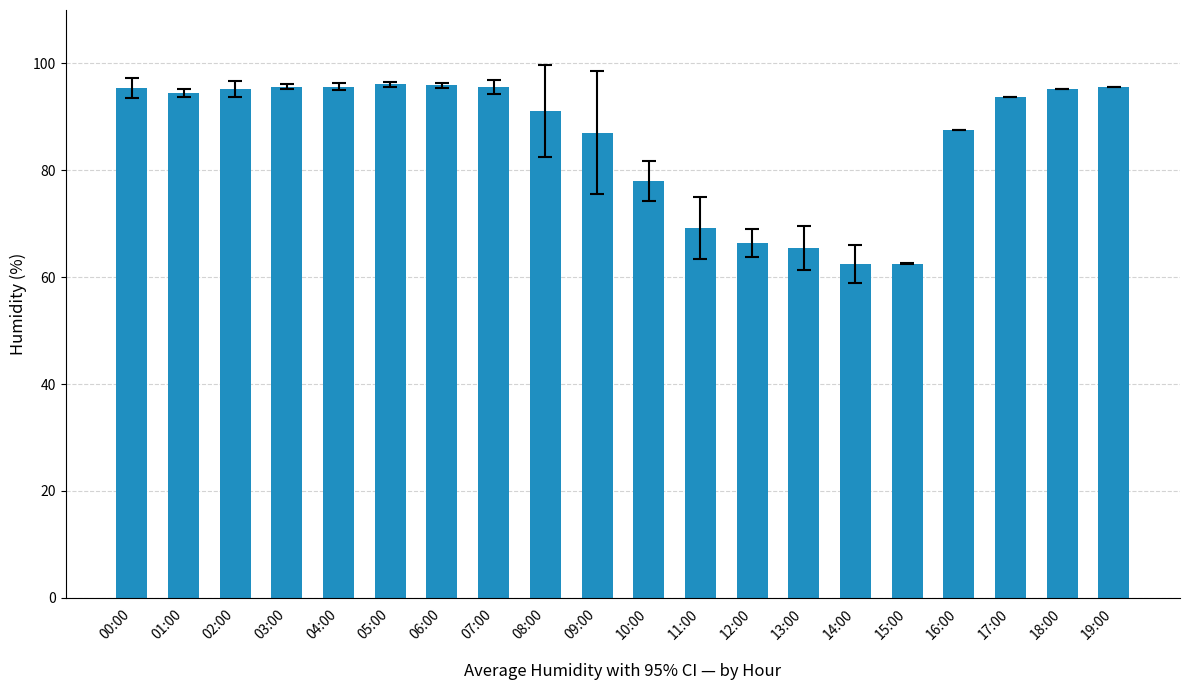

What is the sum of all values?

1718.2